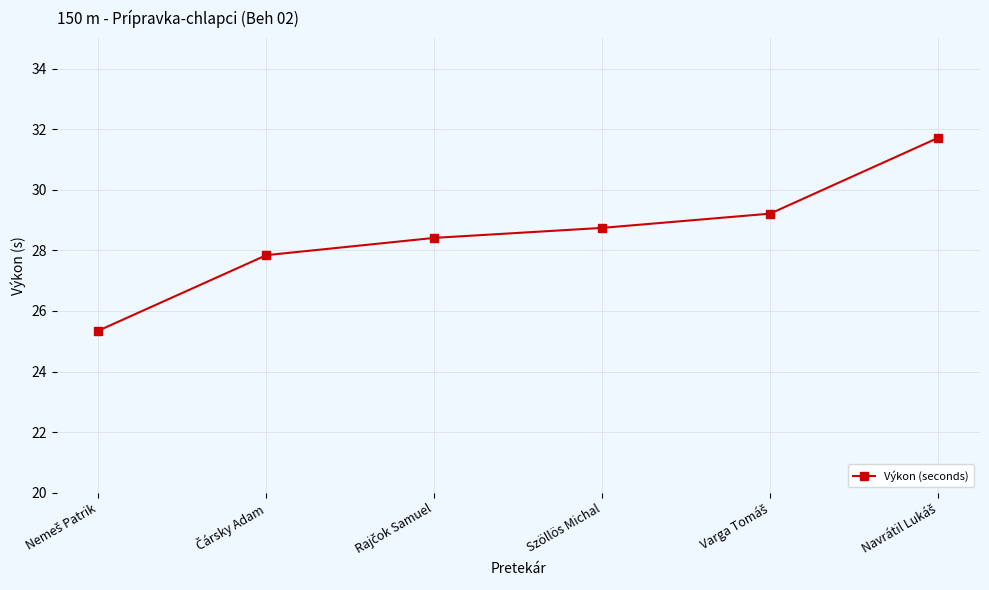

Reading right to left, list all the values displayed in this chart.

31.7	29.2	28.7	28.4	27.8	25.4